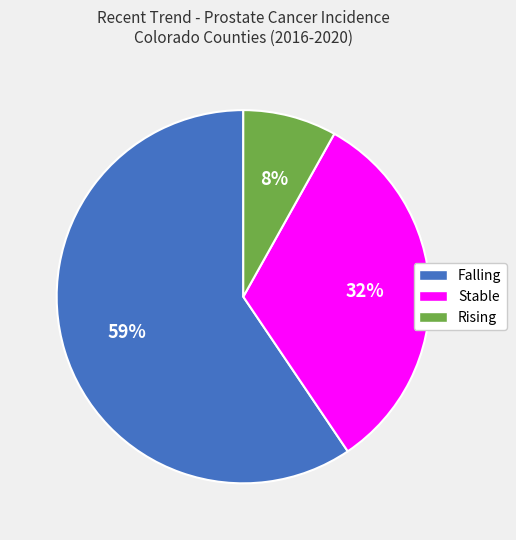

To the nearest percent, what is the average slice percentage?

33%